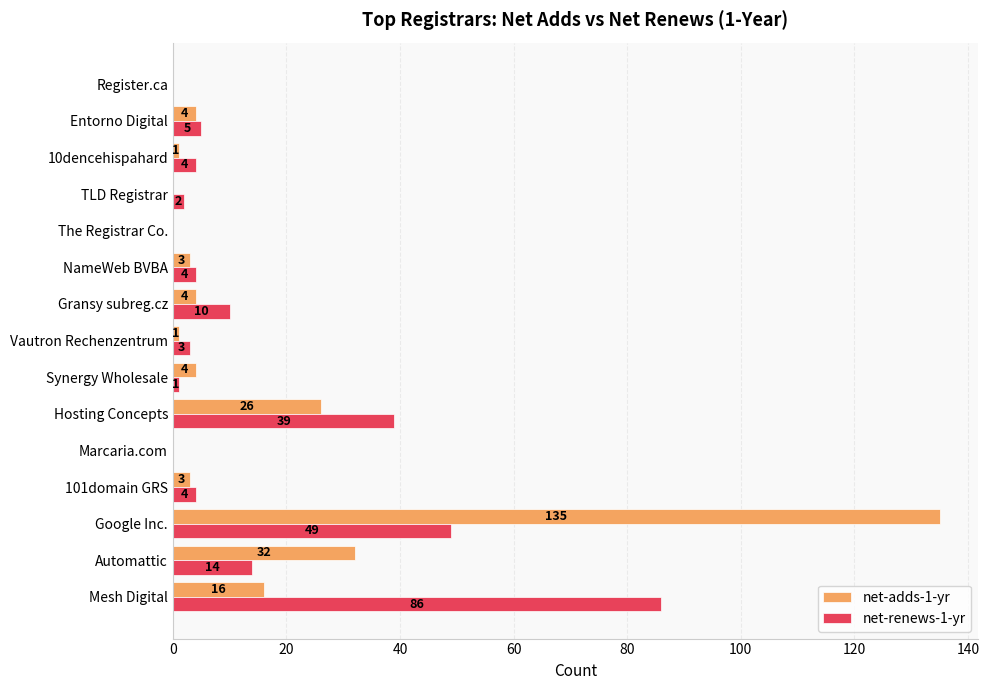

Which series has the largest range (max minus min)?

net-adds-1-yr